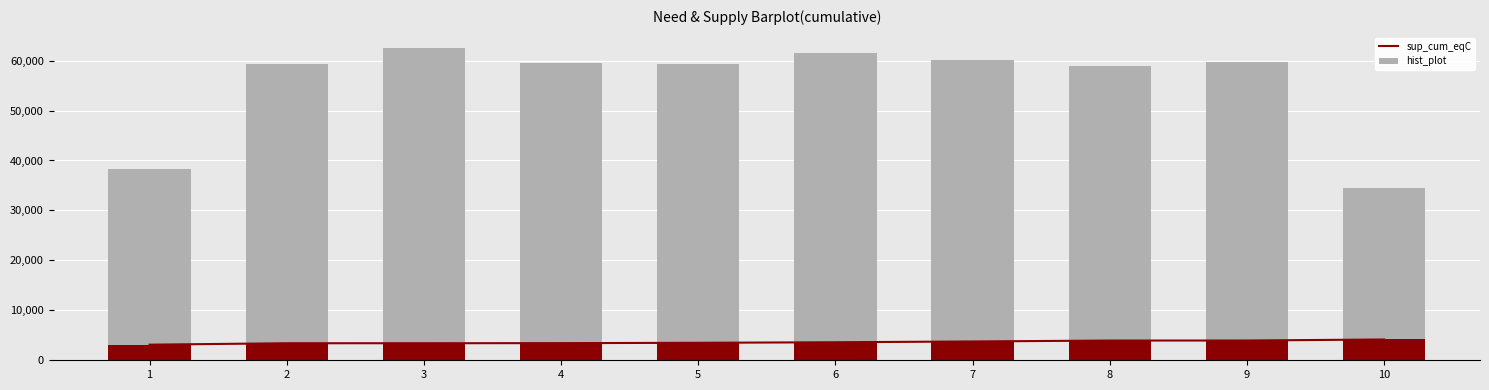

What is the sum of the sup_cum_eqC values at 1 and 10?

7288.0